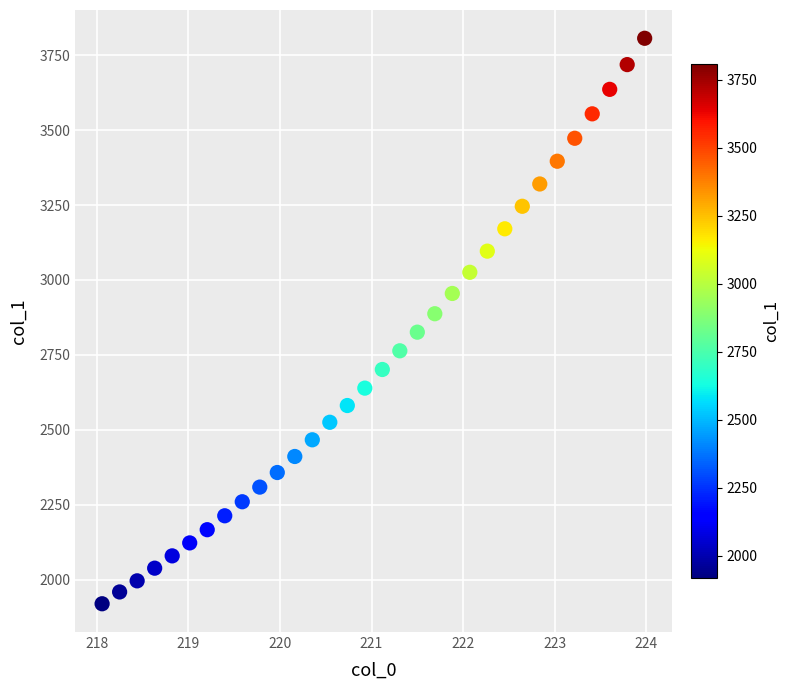

What is the range of Y values (max minus min)?

1887.3